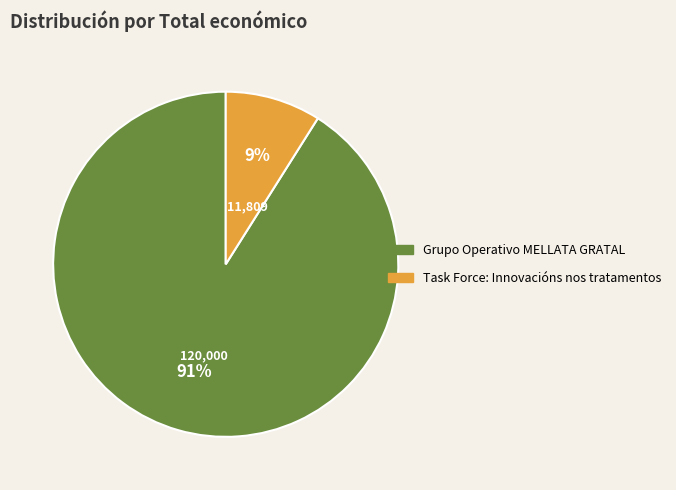

What percentage is the Task Force: Innovacións nos tratamentos slice, to the nearest percent?

9%